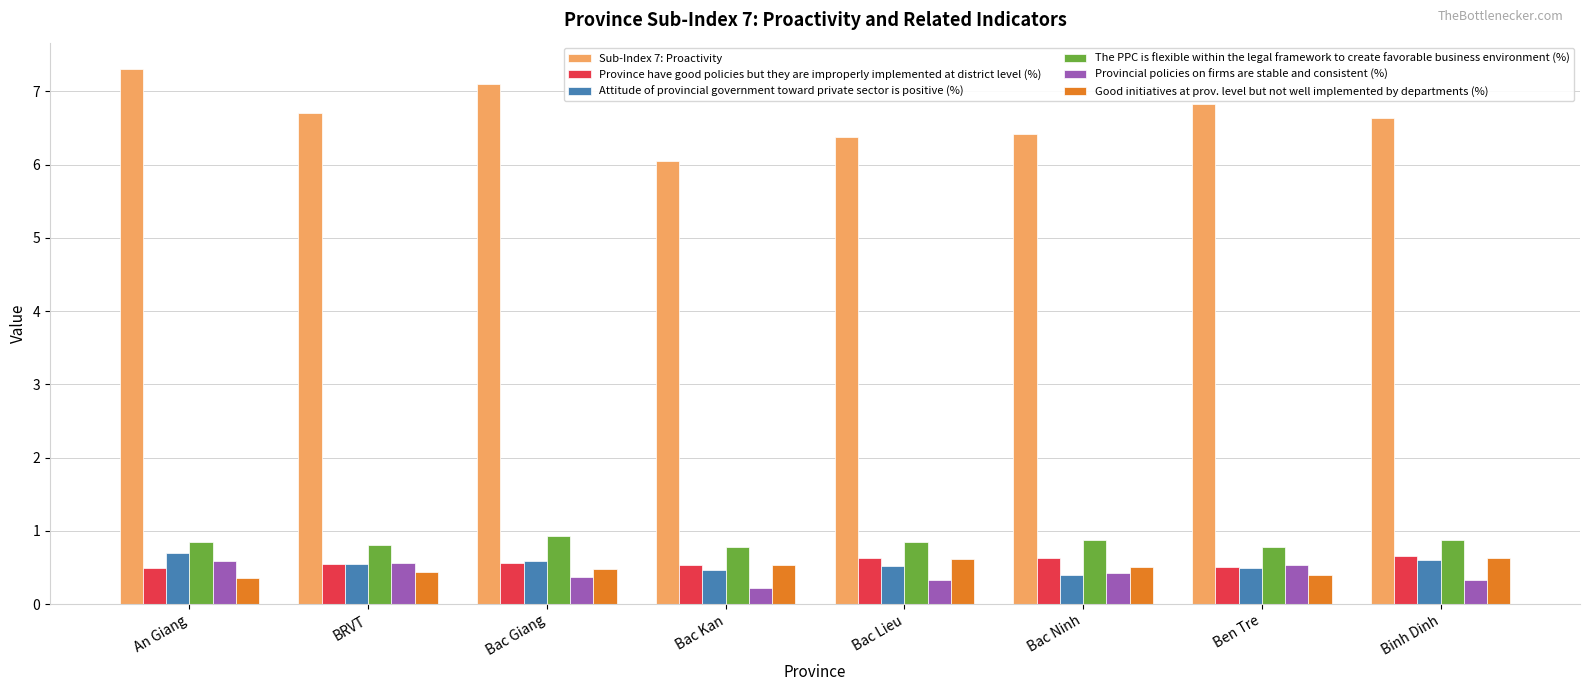

What is the spread (max minus min) of values at Bac Ninh?

6.0